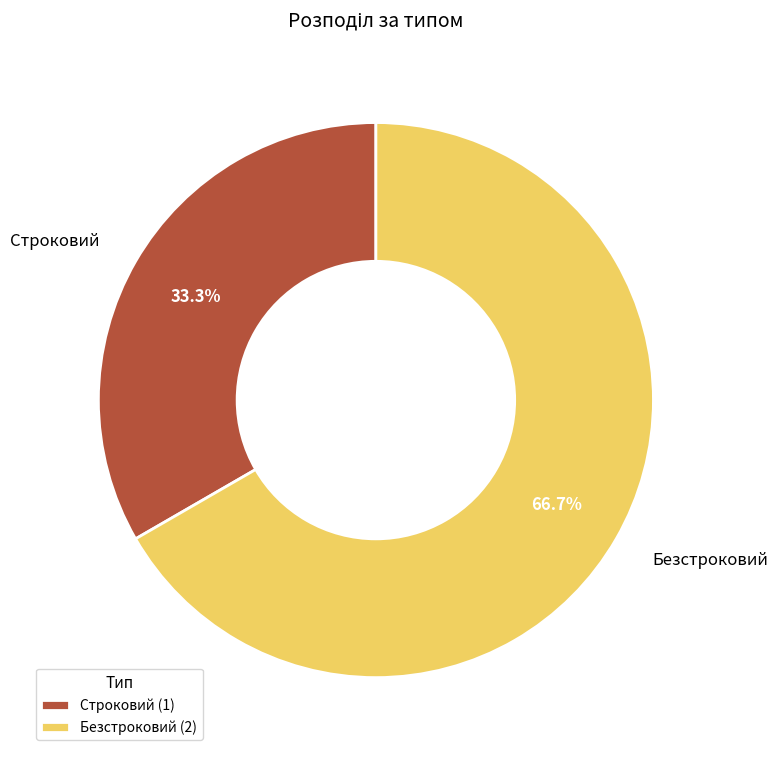

What is the total percentage of Безстроковий and Строковий?

100.0%